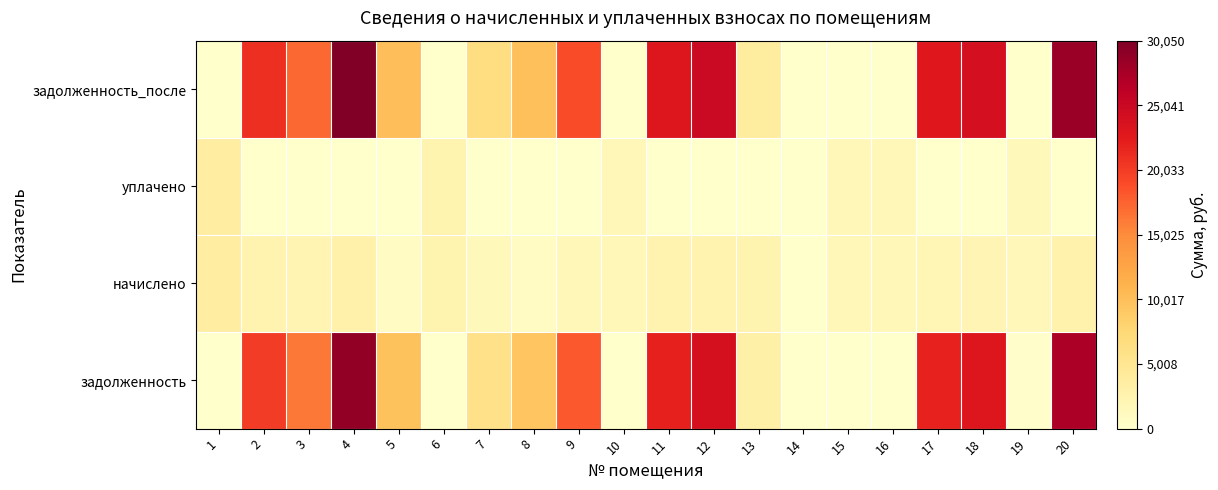

Reading left to right, what are all the values shown in this chart?

задолженность: 1=0.0	2=20014.4	3=16309.1	4=28819.4	5=9655.6	6=0.0	7=5963.2	8=9500.2	9=18160.3	10=0.0	11=22019.7	12=23879.7	13=3097.0	14=0.0	15=0.0	16=0.0	17=21895.9	18=23103.2	19=132.3	20=27207.2
начислено: 1=3569.2	2=2469.2	3=2323.6	4=2906.3	5=925.1	6=2432.9	7=1522.3	8=910.6	9=1740.8	10=1689.8	11=2513.0	12=2571.2	13=2425.6	14=0.0	15=1726.3	16=1646.2	17=2097.8	18=2214.4	19=1588.0	20=2607.7
уплачено: 1=3569.2	2=0.0	3=0.0	4=0.0	5=0.0	6=2432.9	7=0.0	8=0.0	9=0.0	10=1689.8	11=0.0	12=0.0	13=0.0	14=0.0	15=1726.3	16=1646.2	17=0.0	18=0.0	19=1455.2	20=0.0
задолженность_после: 1=0.0	2=20991.9	3=17163.4	4=30049.7	5=10054.0	6=0.0	7=6461.9	8=9892.4	9=18910.1	10=0.0	11=23039.1	12=24942.9	13=3766.4	14=0.0	15=0.0	16=0.0	17=22799.5	18=24057.0	19=0.0	20=28330.5